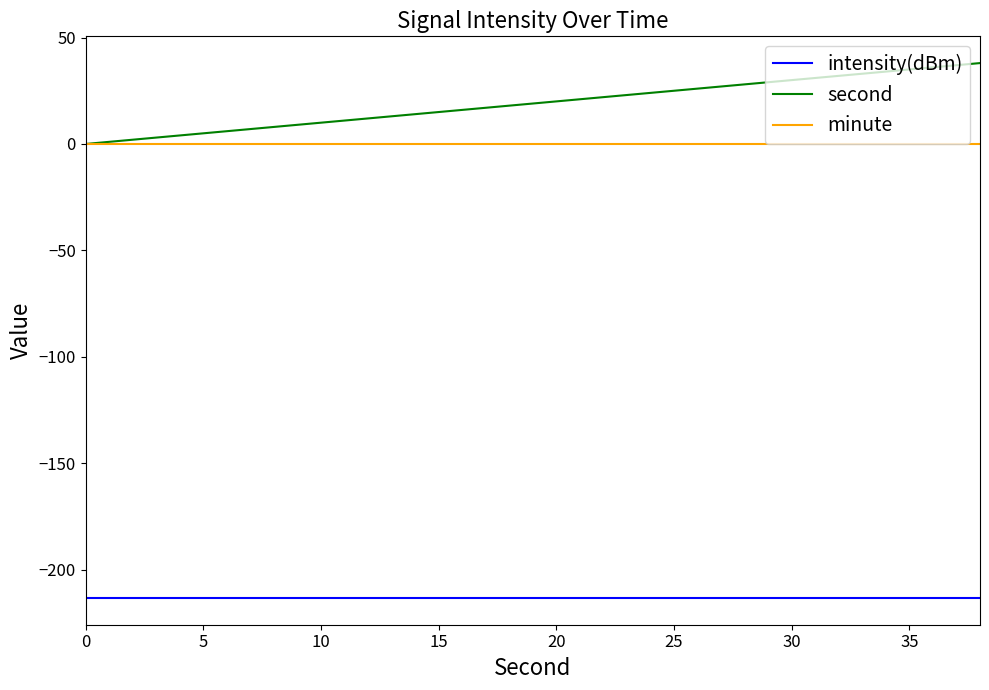

Rank the series by their maximum value, from highest to lowest.

second, minute, intensity(dBm)